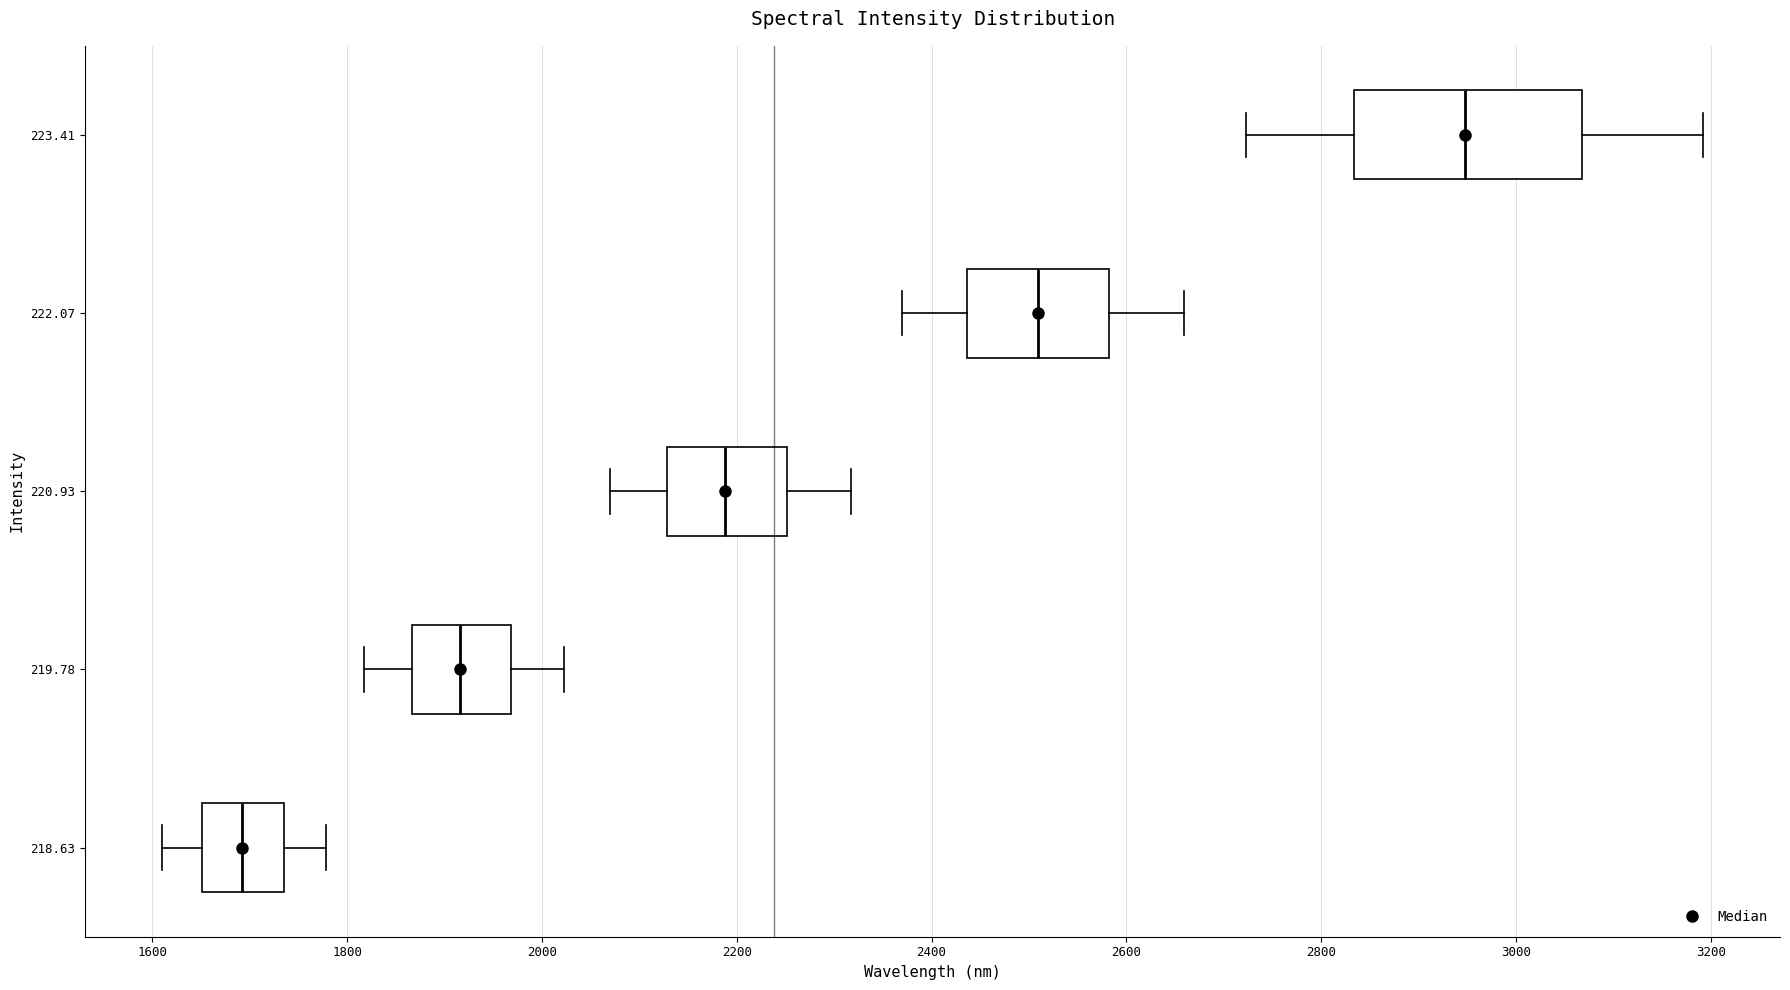

Which box's median line is the furthest to the right?

223.41